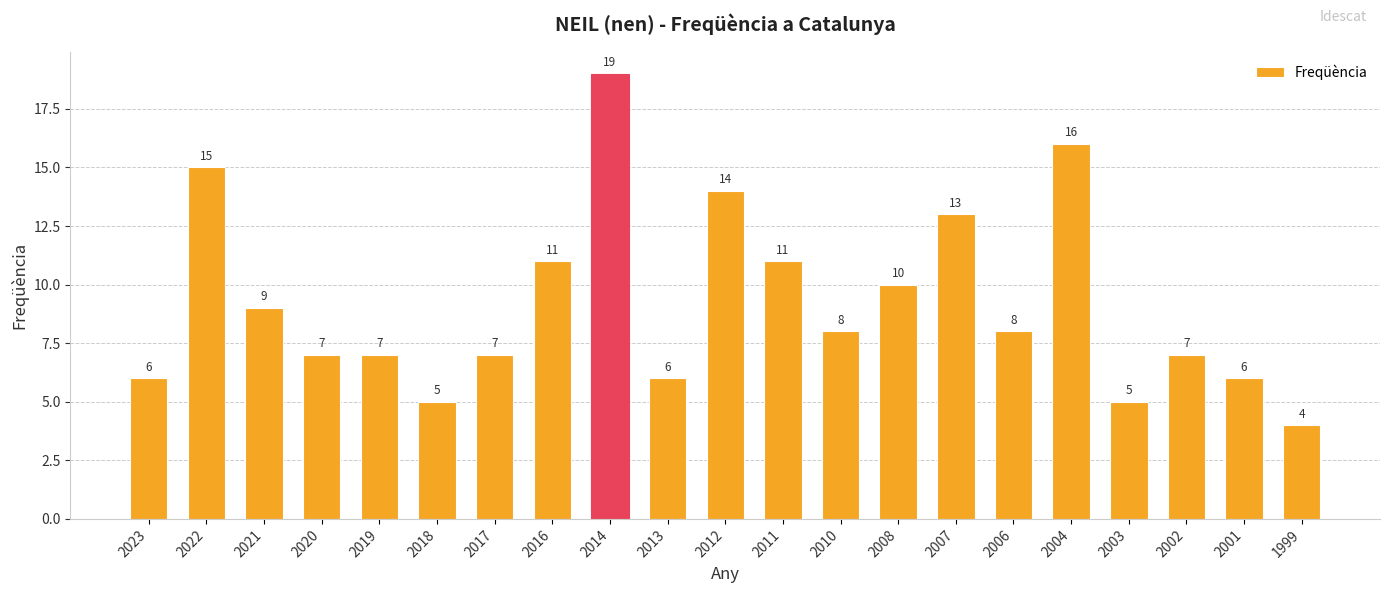

Read the value at 2008, to the nearest 10.

10